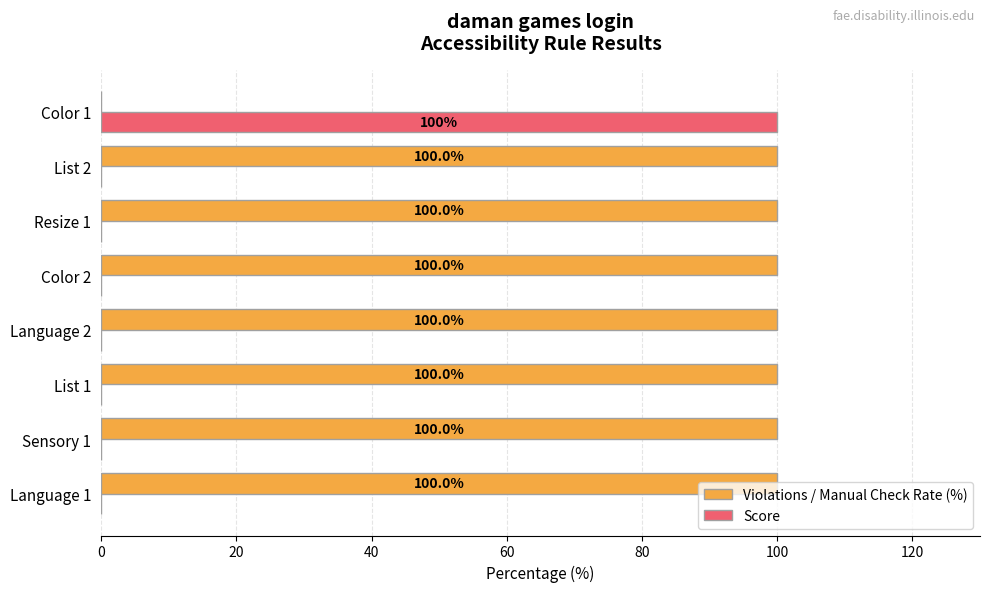

Which series has the largest total across all categories?

Violations / Manual Check Rate (%)